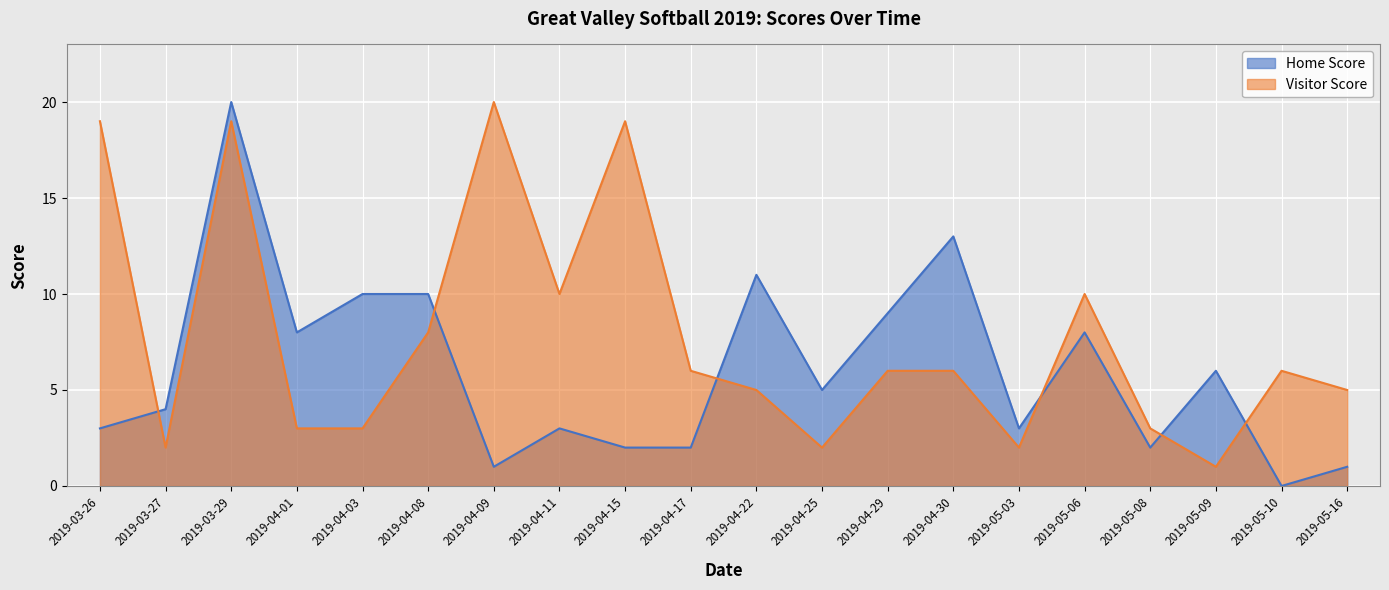

What is the difference between the Visitor Score values at 2019-04-01 and 2019-03-29?

16